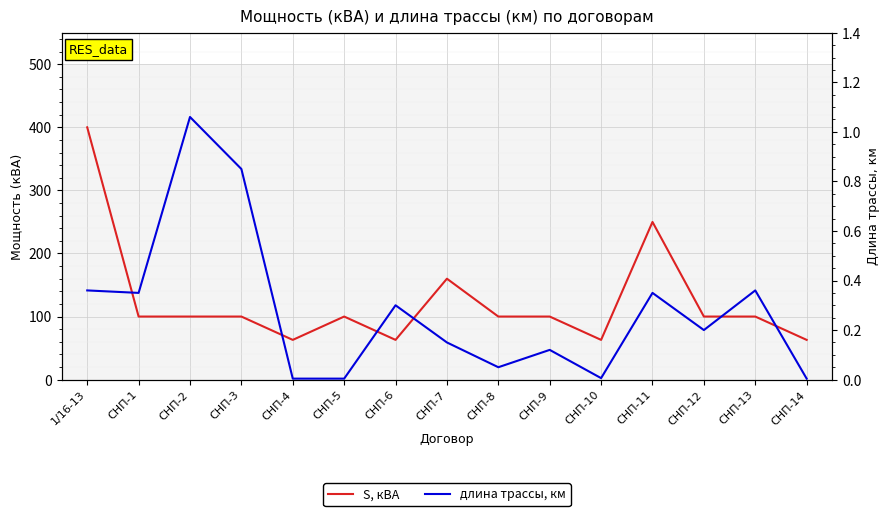

Reading left to right, transcribe all the data shown in this chart.

S, кВА: 400.0	100.0	100.0	100.0	63.0	100.0	63.0	160.0	100.0	100.0	63.0	250.0	100.0	100.0	63.0
длина трассы, км: 0.4	0.3	1.1	0.8	0.0	0.0	0.3	0.1	0.1	0.1	0.0	0.3	0.2	0.4	0.0